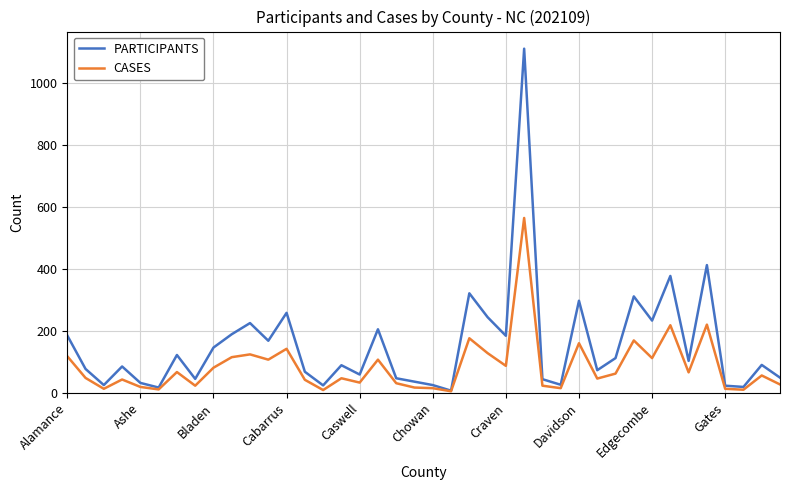

Rank the series by their average value, from lowest to highest.

CASES, PARTICIPANTS